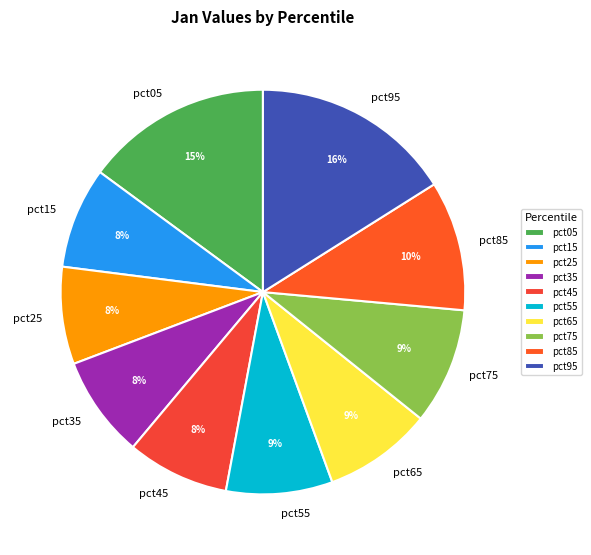

Count the number of slices in the pie.

10